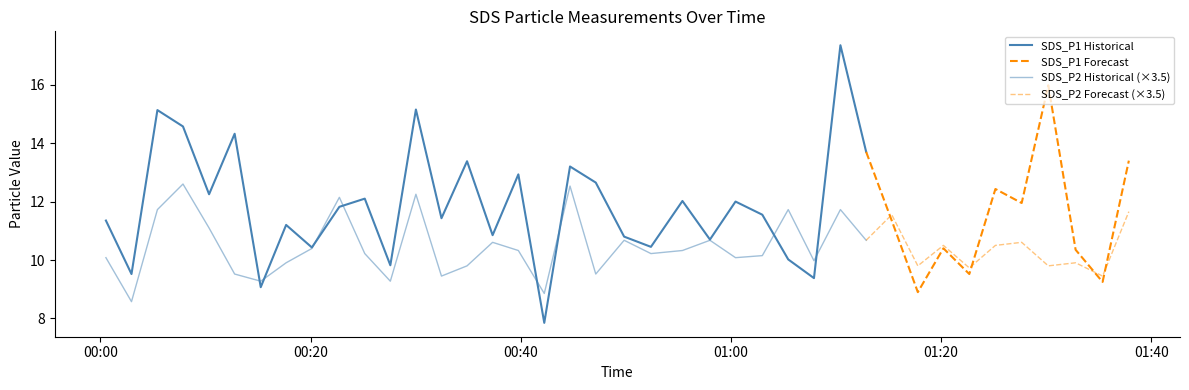

Reading left to right, transcribe all the data shown in this chart.

SDS_P1: 0=11.3	1=9.5	2=15.1	3=14.6	4=12.2	5=14.3	6=9.1	7=11.2	8=10.4	9=11.8	10=12.1	11=9.8	12=15.2	13=11.4	14=13.4	15=10.8	16=12.9	17=7.8	18=13.2	19=12.7	20=10.8	21=10.4	22=12.0	23=10.7	24=12.0	25=11.6	26=10.0	27=9.4	28=17.4	29=13.7	30=11.3	31=8.9	32=10.4	33=9.5	34=12.4	35=11.9	36=16.0	37=10.3	38=9.2	39=13.4
SDS_P2: 0=2.9	1=2.5	2=3.4	3=3.6	4=3.2	5=2.7	6=2.6	7=2.8	8=3.0	9=3.5	10=2.9	11=2.6	12=3.5	13=2.7	14=2.8	15=3.0	16=3.0	17=2.5	18=3.6	19=2.7	20=3.0	21=2.9	22=3.0	23=3.0	24=2.9	25=2.9	26=3.4	27=2.9	28=3.4	29=3.0	30=3.3	31=2.8	32=3.0	33=2.8	34=3.0	35=3.0	36=2.8	37=2.8	38=2.7	39=3.3